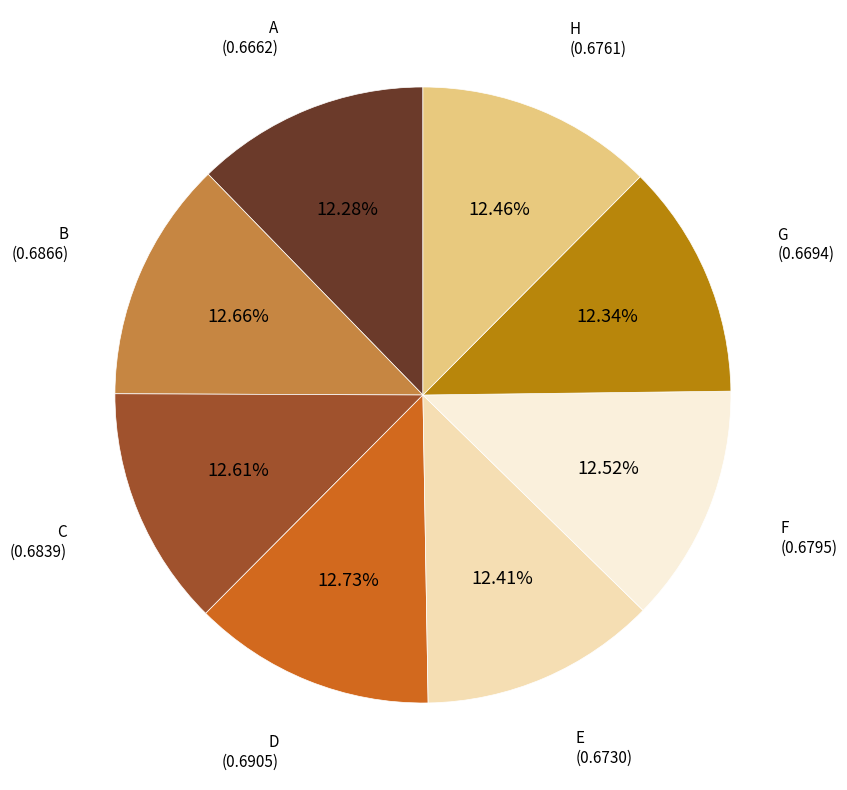

Is there any slice that represents more than half of the pie?

No